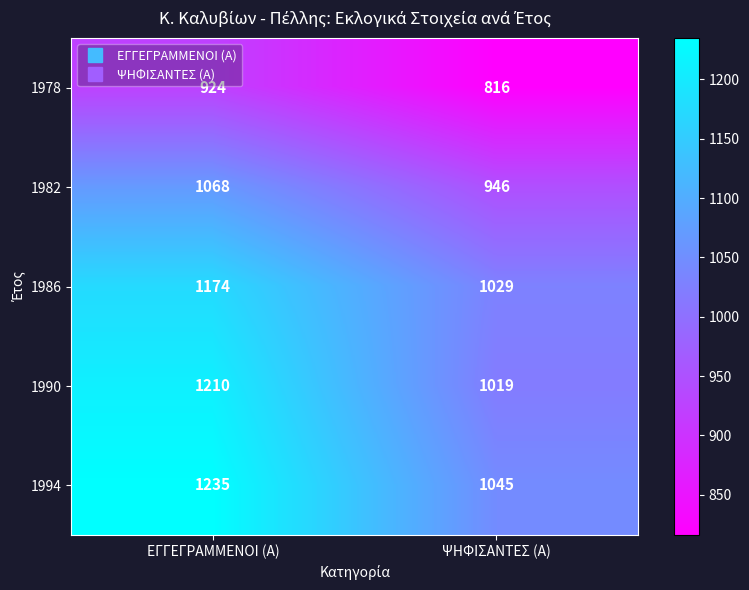

Is it true that 1990 equals 1210 at ΕΓΓΕΓΡΑΜΜΕΝΟΙ (Α)?

True